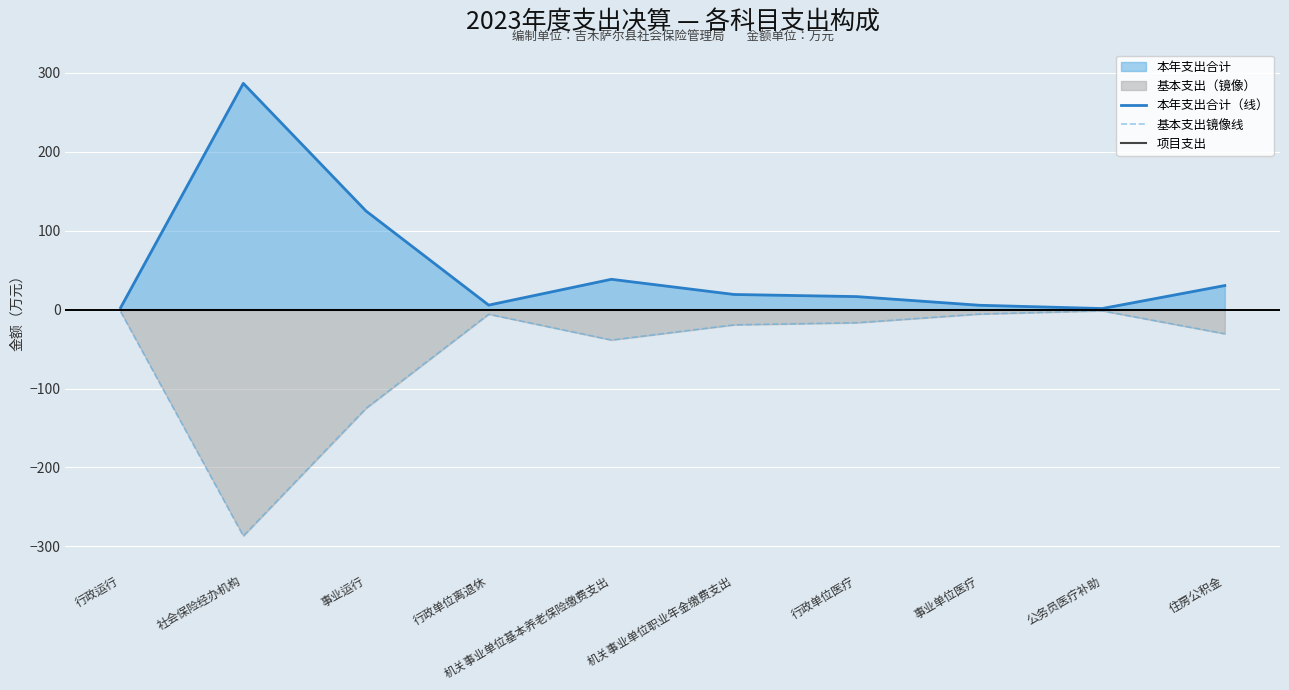

The 本年支出合计（线） series shows 7.0 at 行政单位医疗. True or false?

False